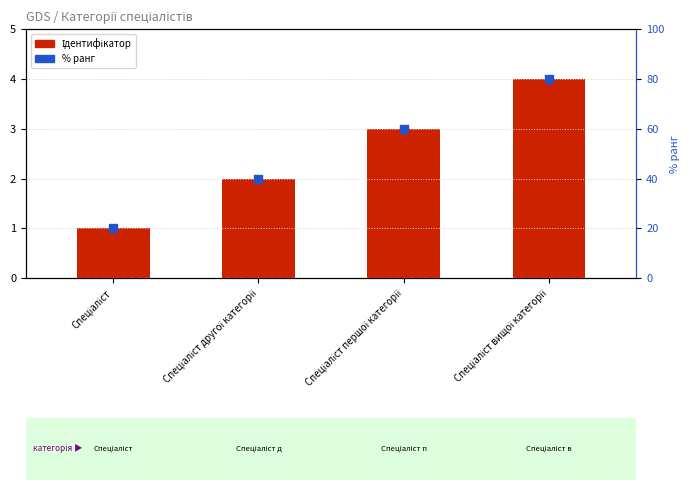

Which series has the largest Y range (max minus min)?

% ранг